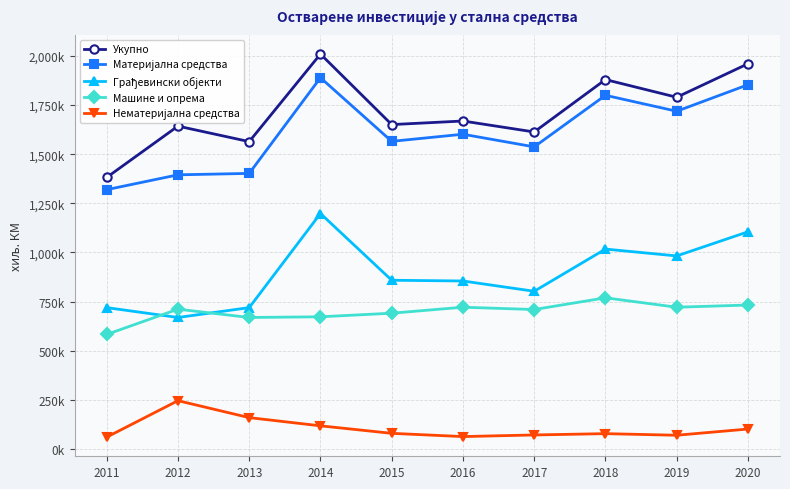

Which series changed the most between 2012 and 2014?

Грађевински објекти